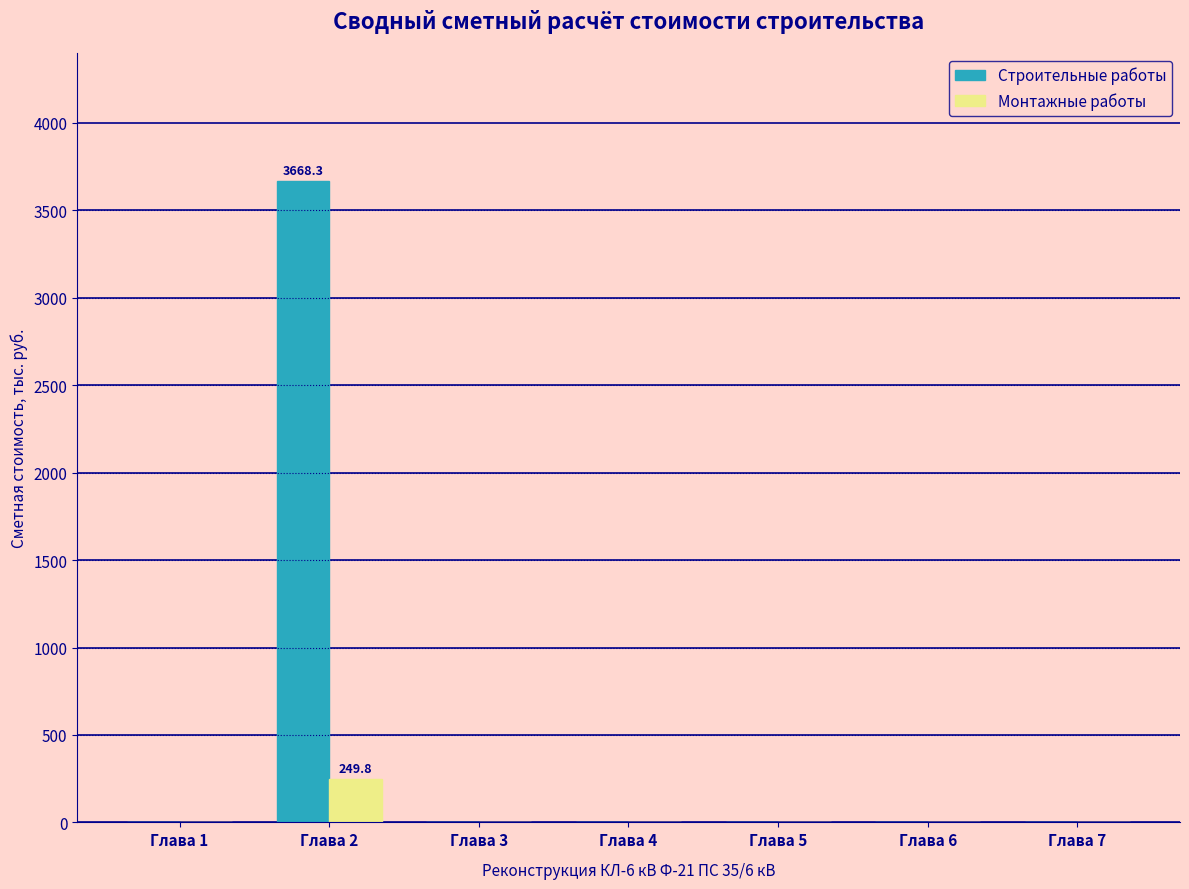

Reading left to right, transcribe all the data shown in this chart.

Строительные работы: Глава 1=0.0	Глава 2=3668.3	Глава 3=0.0	Глава 4=0.0	Глава 5=0.0	Глава 6=0.0	Глава 7=0.0
Монтажные работы: Глава 1=0.0	Глава 2=249.8	Глава 3=0.0	Глава 4=0.0	Глава 5=0.0	Глава 6=0.0	Глава 7=0.0